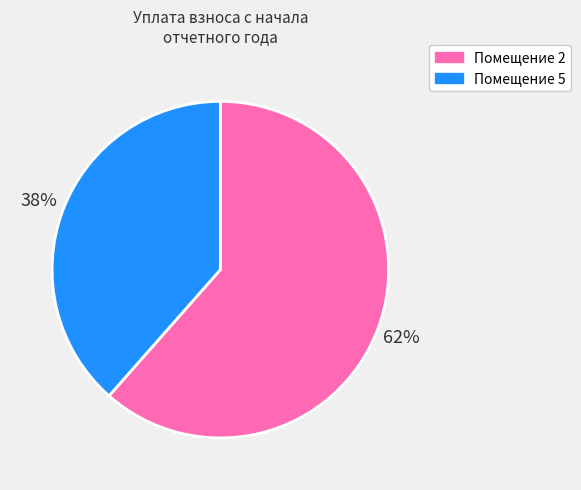

How many segments does this pie chart have?

2